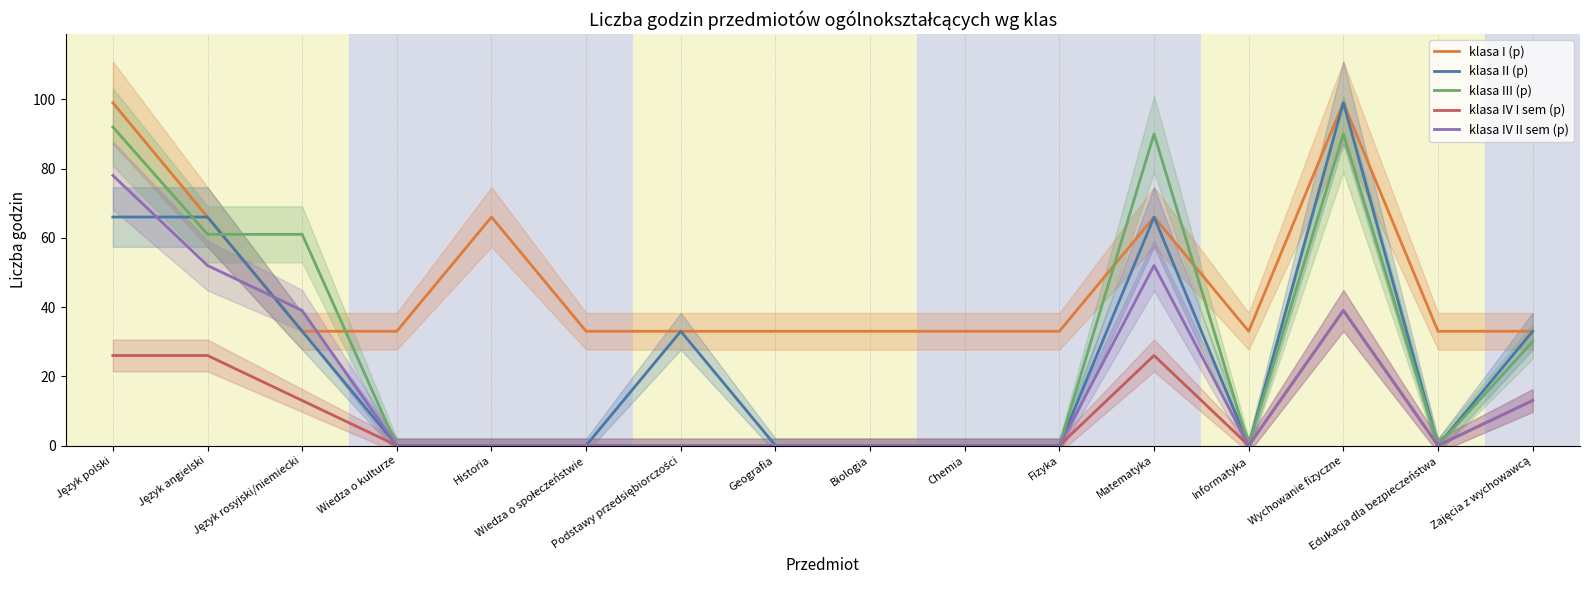

Read the klasa II (p) value at Język polski.

66